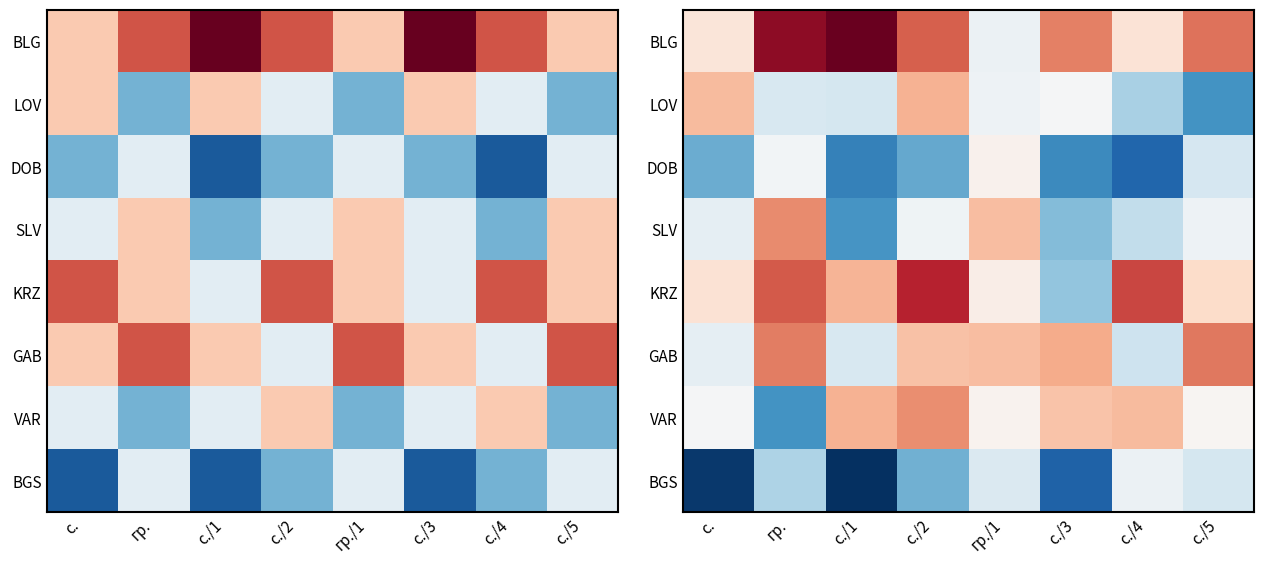

At how many categories does at least one series exceed 0?

8